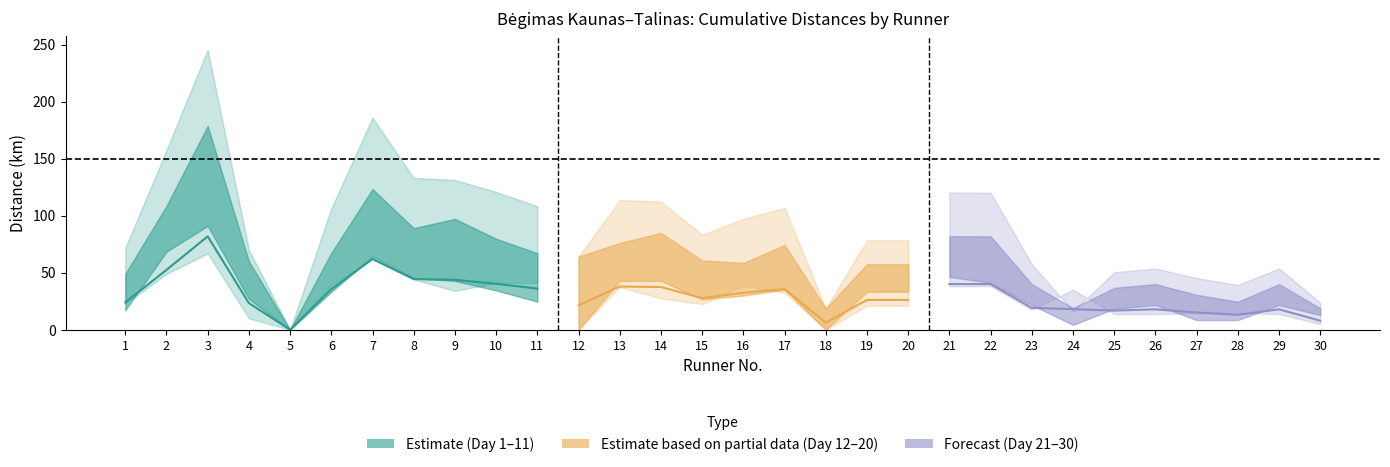

How many interior local peaks does the Suma series have?

7